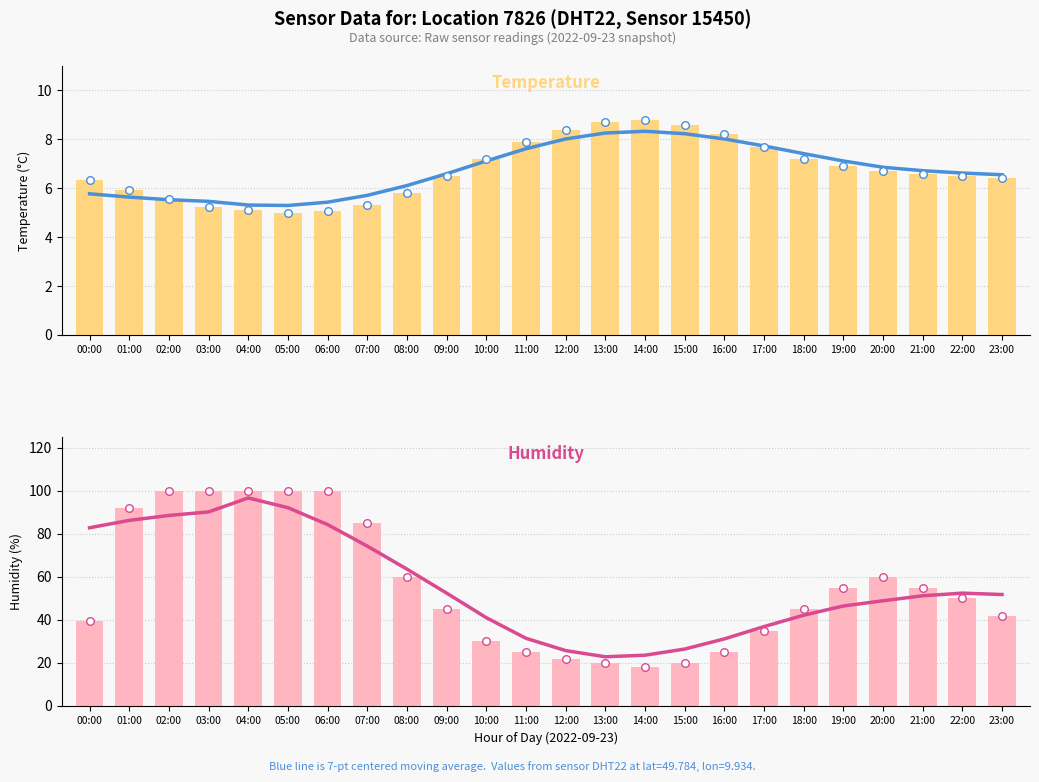

Which series has the largest total across all categories?

7-pt moving avg (hum)